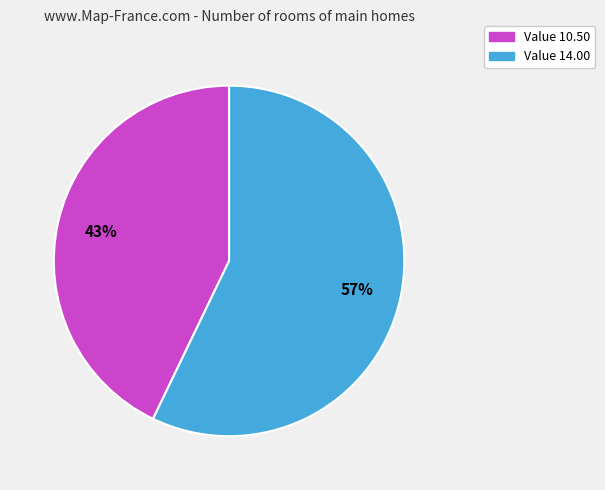

Is there a majority slice in this chart?

Yes